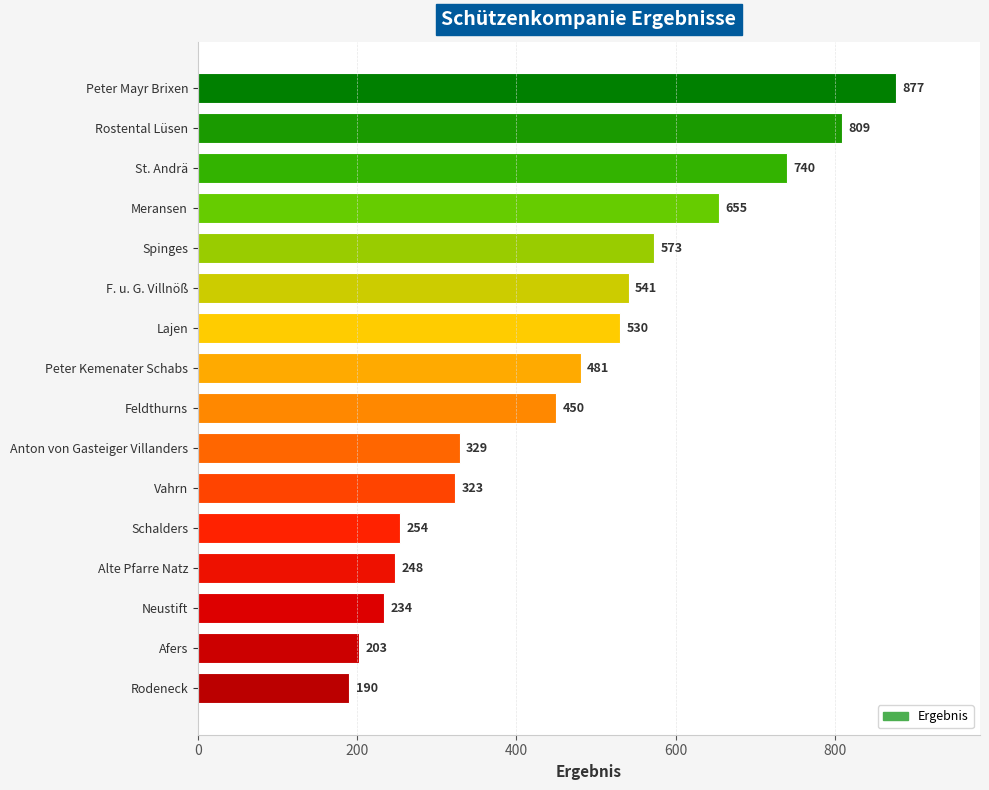

Reading top to bottom, extract all data points from this chart.

Peter Mayr Brixen=877	Rostental Lüsen=809	St. Andrä=740	Meransen=655	Spinges=573	F. u. G. Villnöß=541	Lajen=530	Peter Kemenater Schabs=481	Feldthurns=450	Anton von Gasteiger Villanders=329	Vahrn=323	Schalders=254	Alte Pfarre Natz=248	Neustift=234	Afers=203	Rodeneck=190